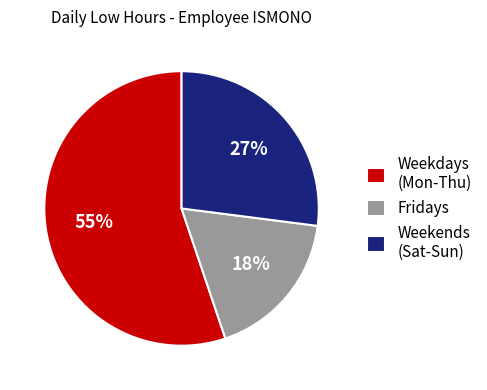

Combined, do Fridays and Weekdays (Mon-Thu) account for over 50%?

Yes